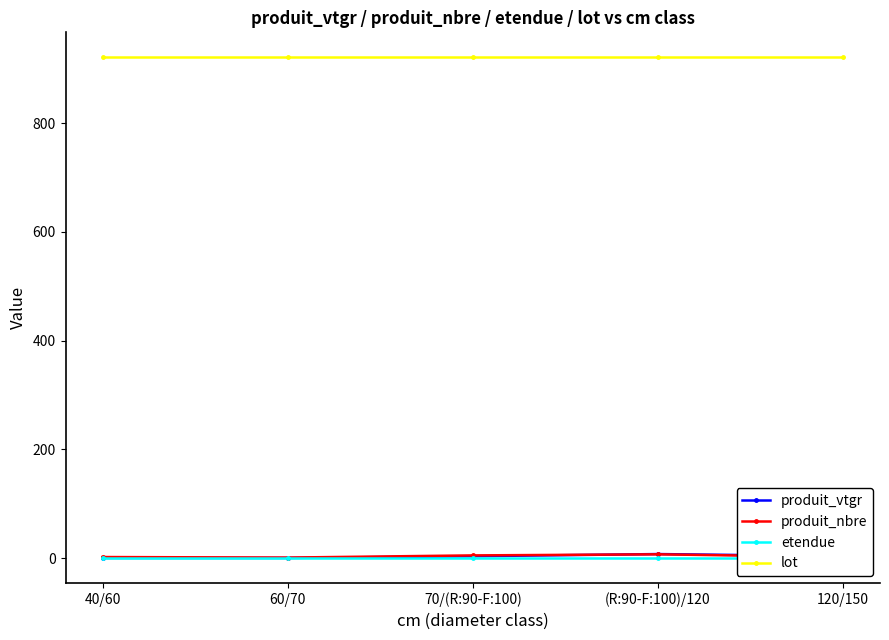

True or false: etendue has a value of 0.6 at 60/70.

True